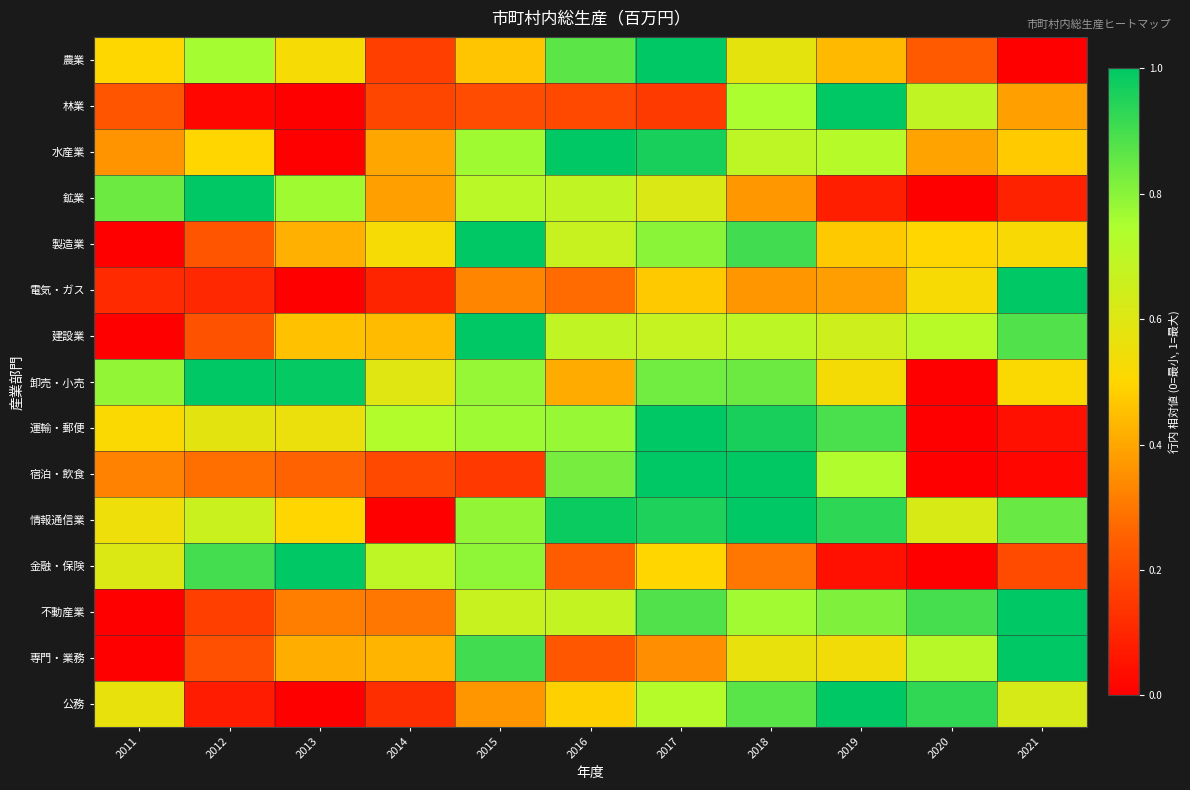

Rank the series by their maximum value, from lowest to highest.

農業, 林業, 水産業, 鉱業, 製造業, 電気・ガス, 建設業, 卸売・小売, 運輸・郵便, 宿泊・飲食, 情報通信業, 金融・保険, 不動産業, 専門・業務, 公務